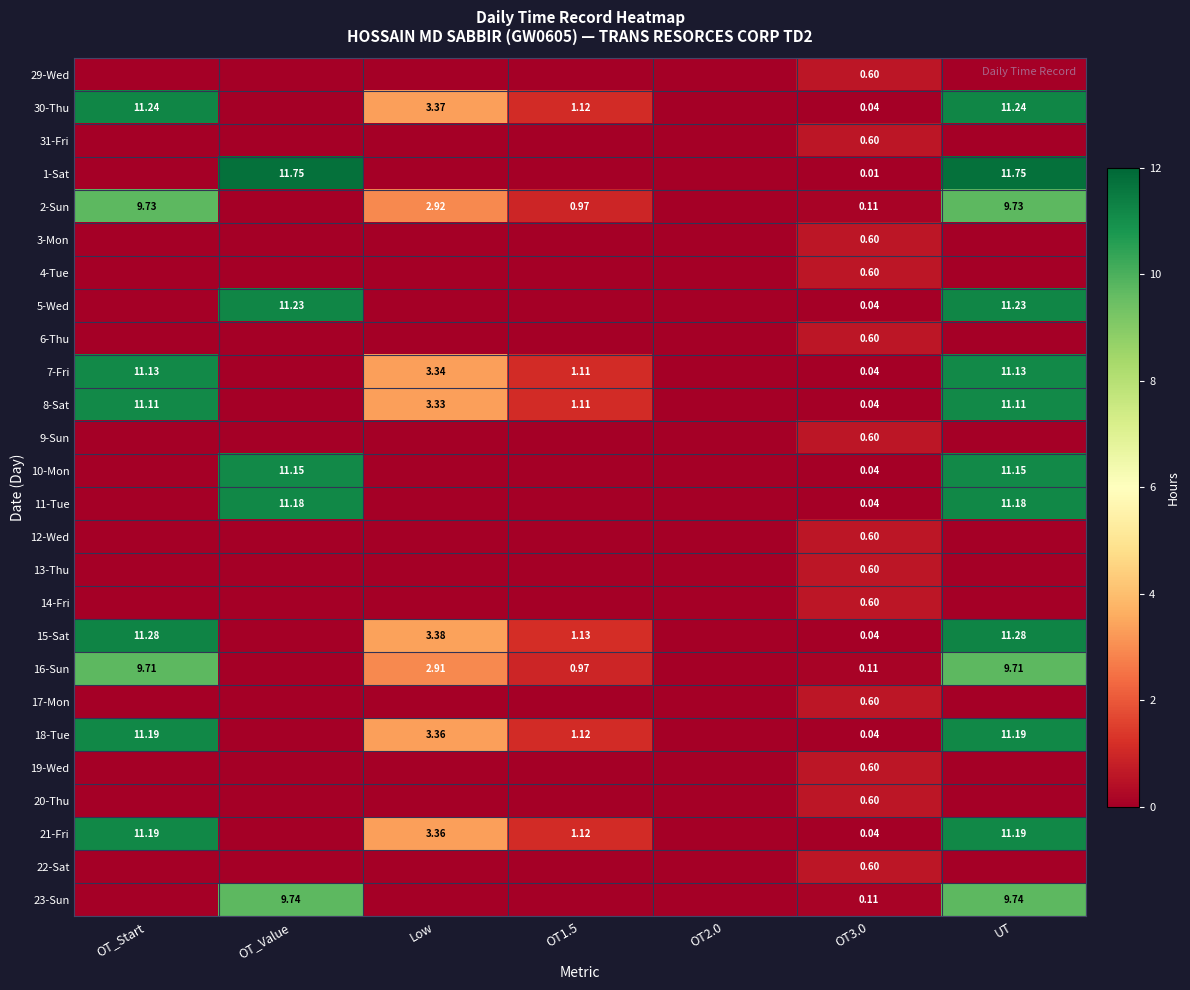

Is it true that 9-Sun equals 0.3 at UT?

False